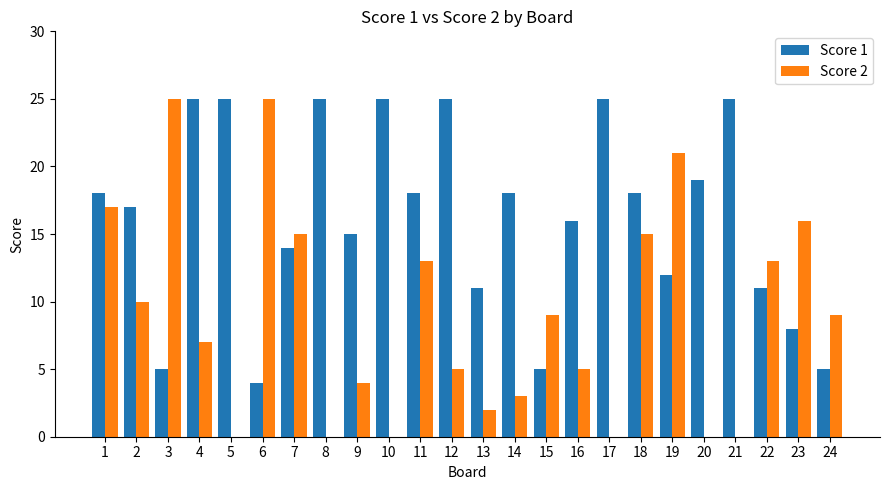

Reading left to right, extract all data points from this chart.

Score 1: 1=18	2=17	3=5	4=25	5=25	6=4	7=14	8=25	9=15	10=25	11=18	12=25	13=11	14=18	15=5	16=16	17=25	18=18	19=12	20=19	21=25	22=11	23=8	24=5
Score 2: 1=17	2=10	3=25	4=7	5=0	6=25	7=15	8=0	9=4	10=0	11=13	12=5	13=2	14=3	15=9	16=5	17=0	18=15	19=21	20=0	21=0	22=13	23=16	24=9